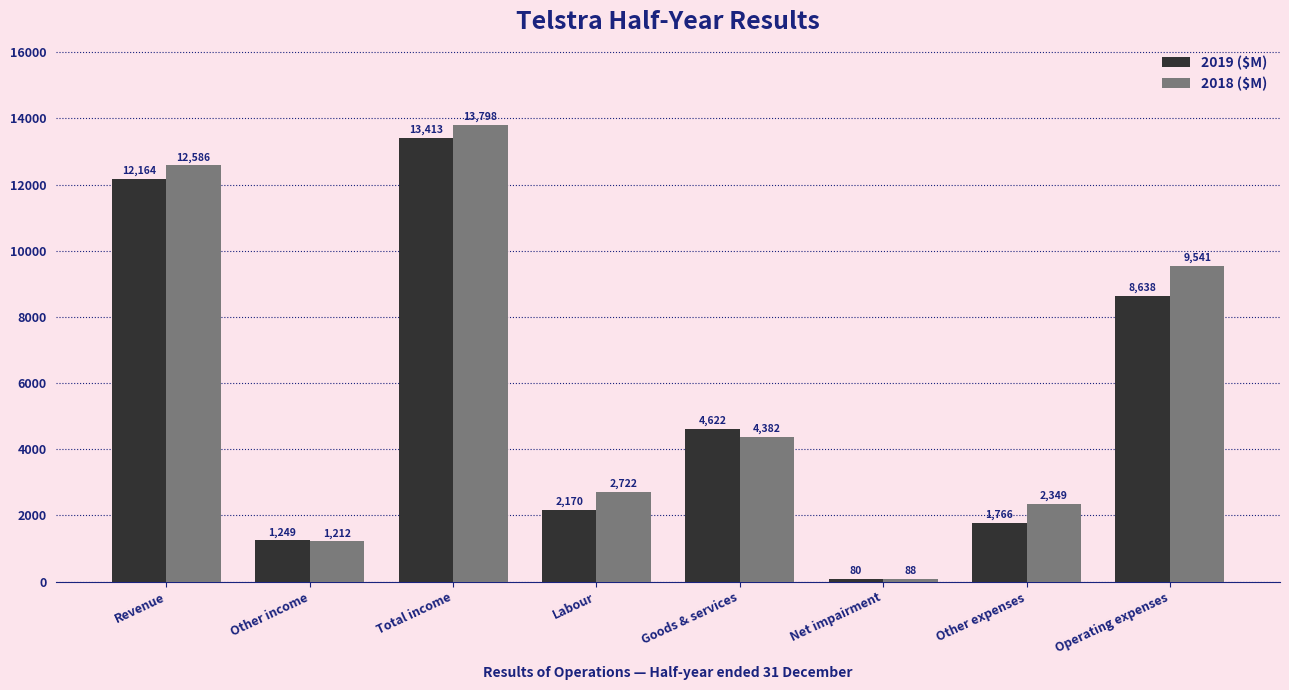

Which category has the highest value in the 2018 ($M) series?

Total income